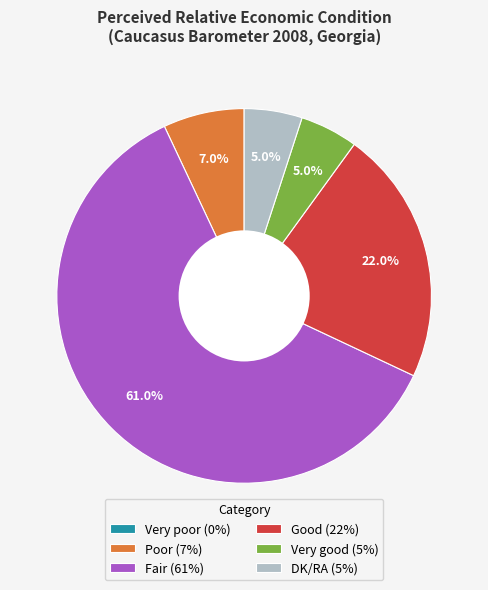

The Good slice represents 22% of the pie. True or false?

True